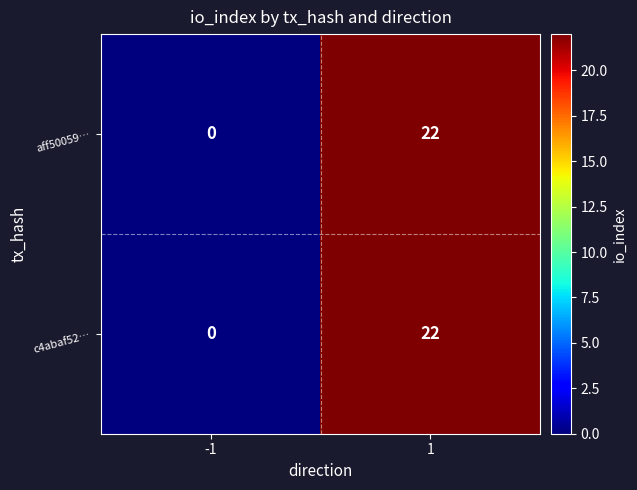

Reading left to right, transcribe all the data shown in this chart.

aff50059…: 0	22
c4abaf52…: 0	22